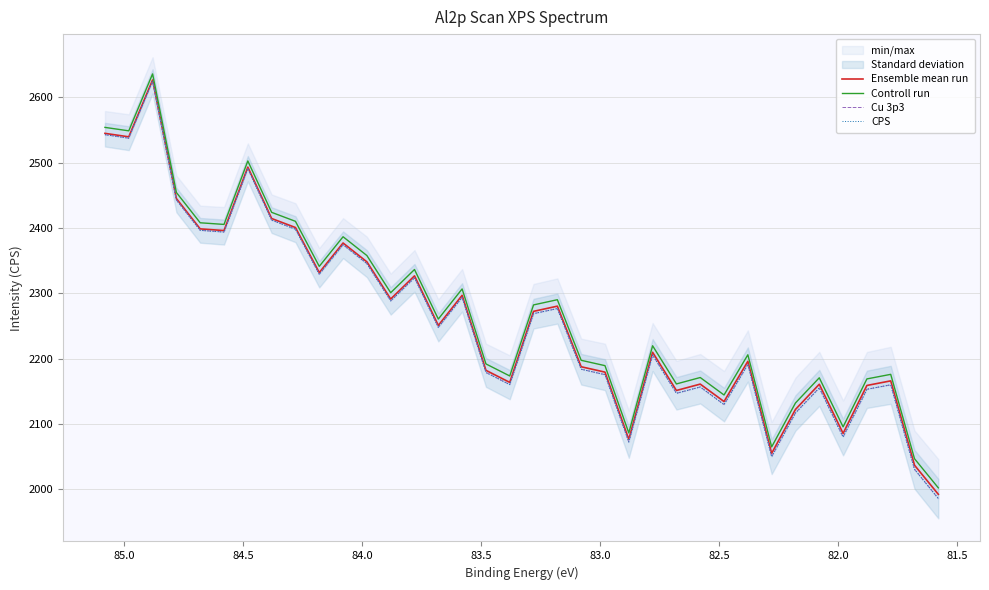

Is it true that Ensemble mean run equals 3504.8 at 11?

False